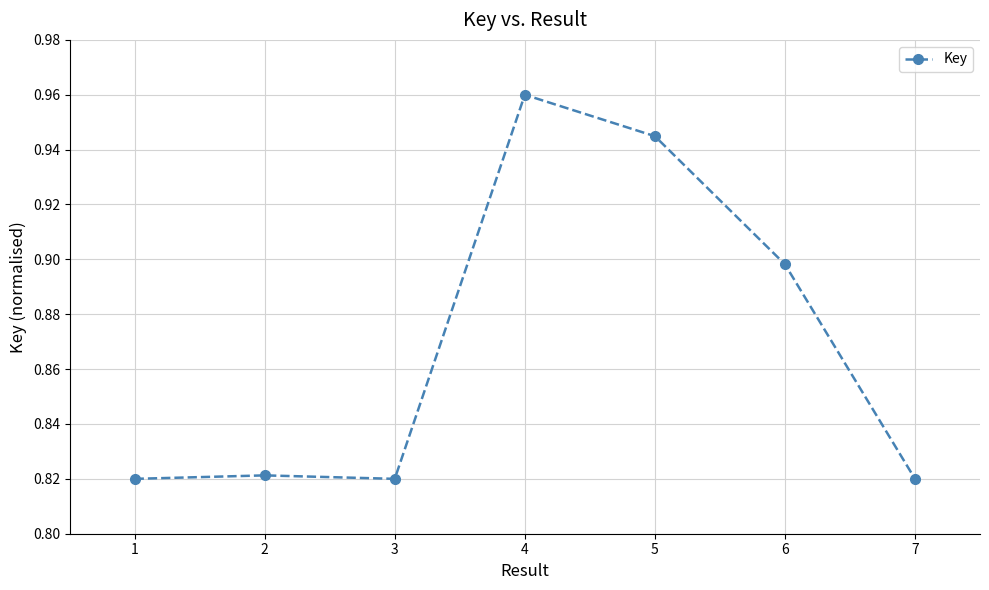

What is the sum of the values at 6 and 3?

1.7